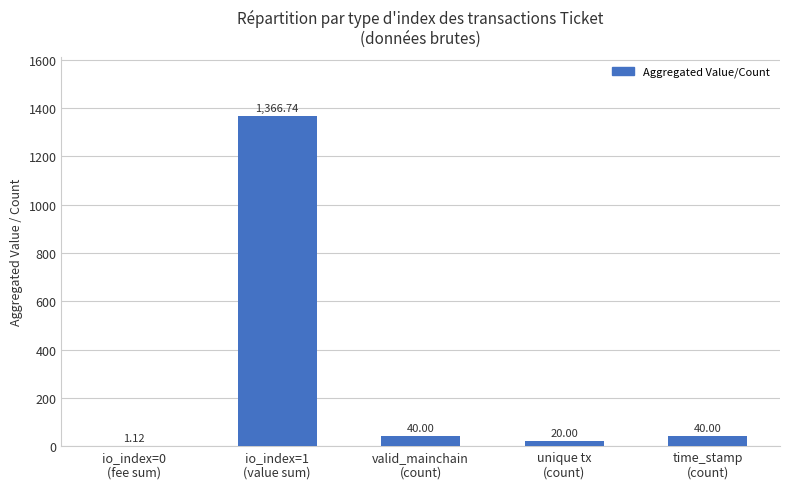

What is the difference between the values at io_index=1
(value sum) and io_index=0
(fee sum)?

1365.6